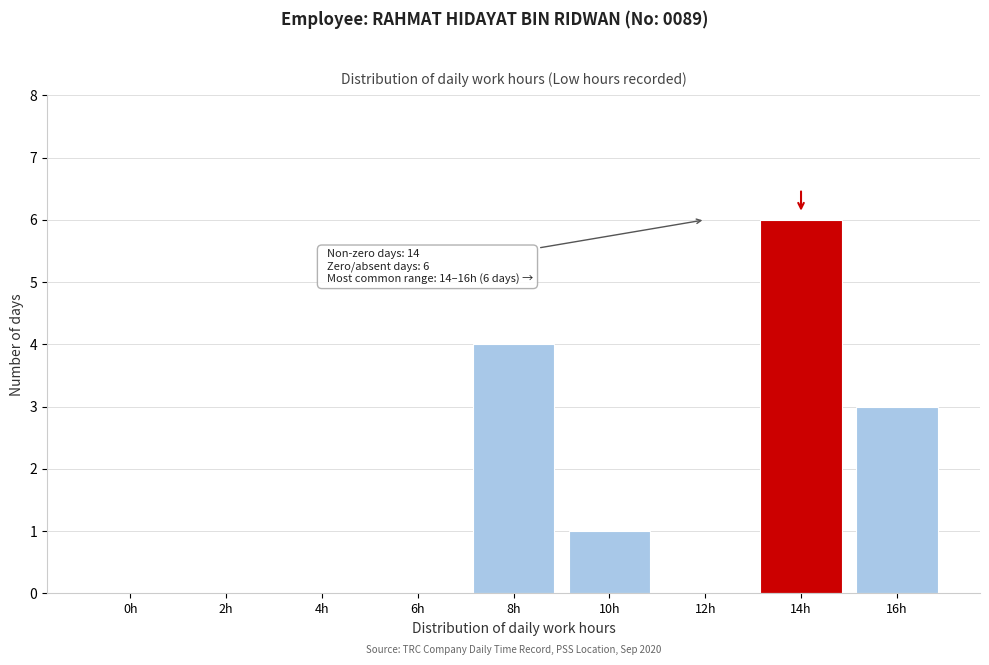

Reading left to right, transcribe all the data shown in this chart.

0h=0	2h=0	4h=0	6h=0	8h=4	10h=1	12h=0	14h=6	16h=3